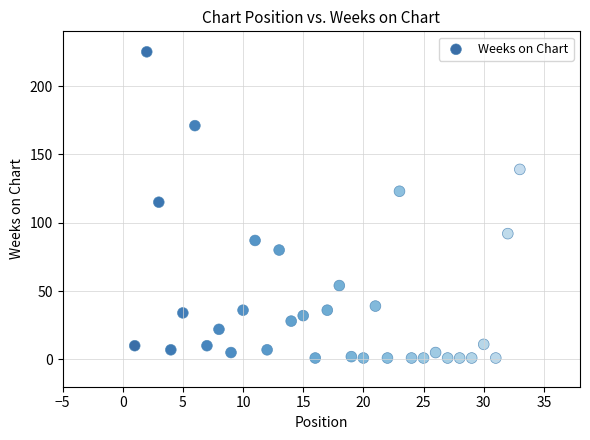

What is the range of X values (max minus min)?

32